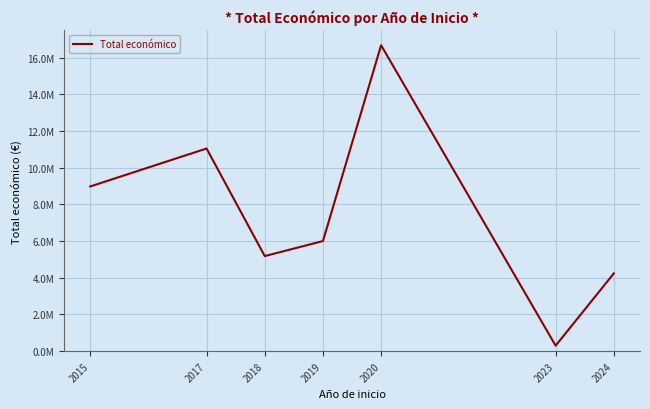

What is the value of the 4th point from the left?

5999968